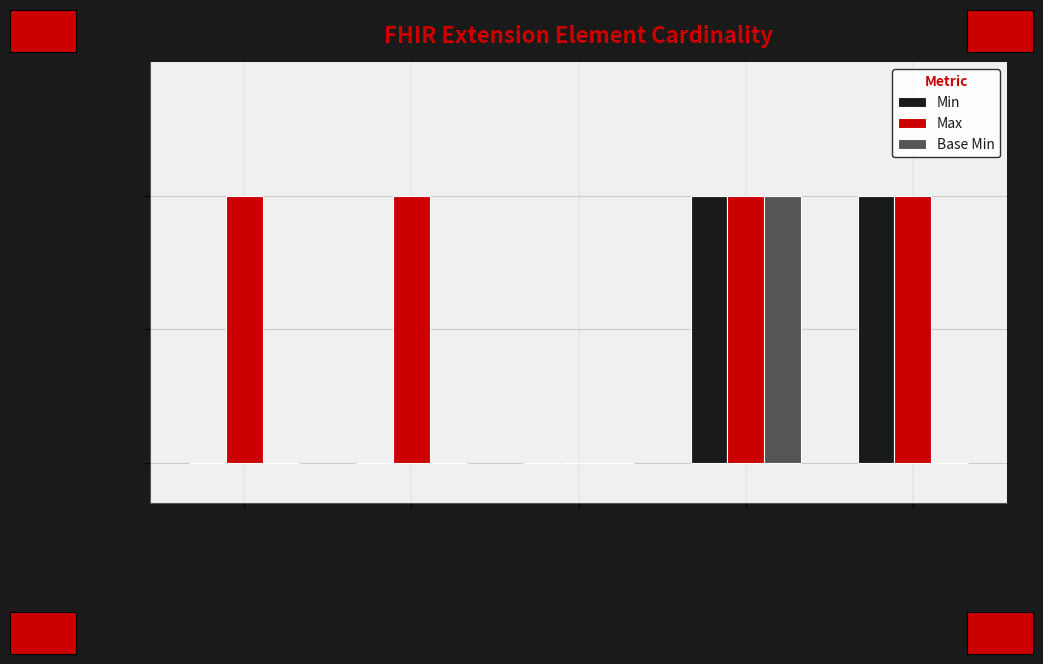

Read the Min value at Extension.value[x].

1